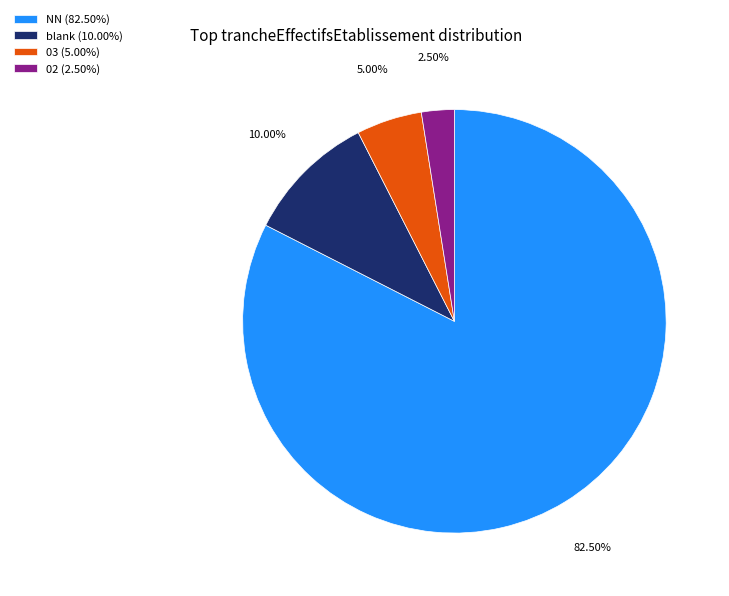

Rank the categories by value from lowest to highest.

02 (2.50%), 03 (5.00%), blank (10.00%), NN (82.50%)